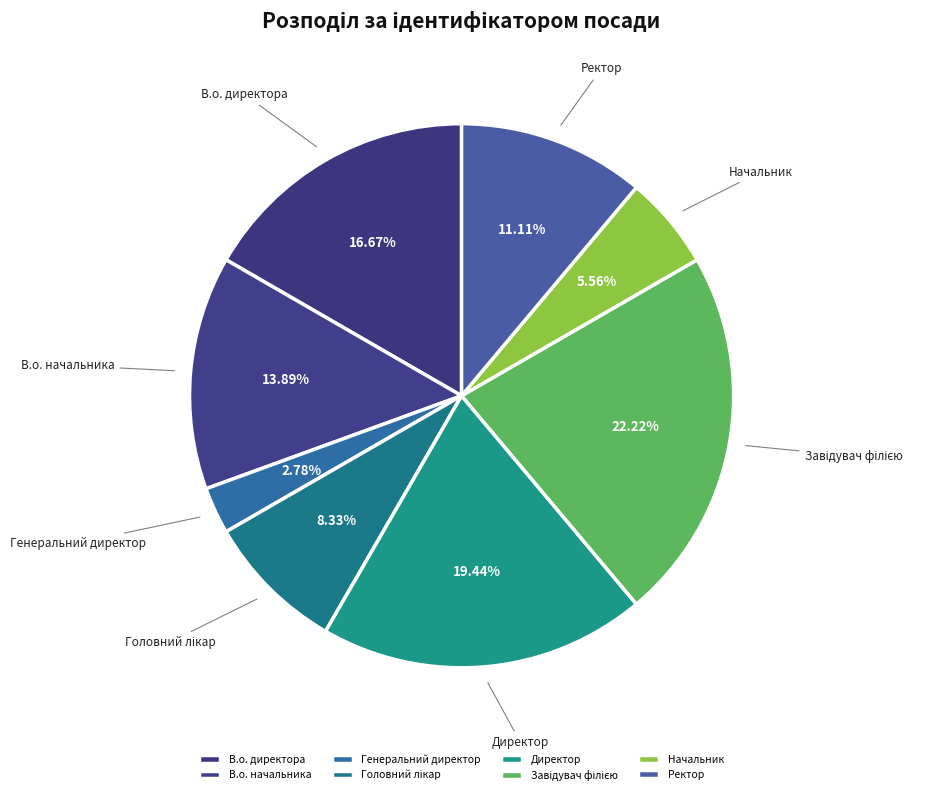

To the nearest percent, what is the difference between the Директор and В.о. начальника slice percentages?

6%